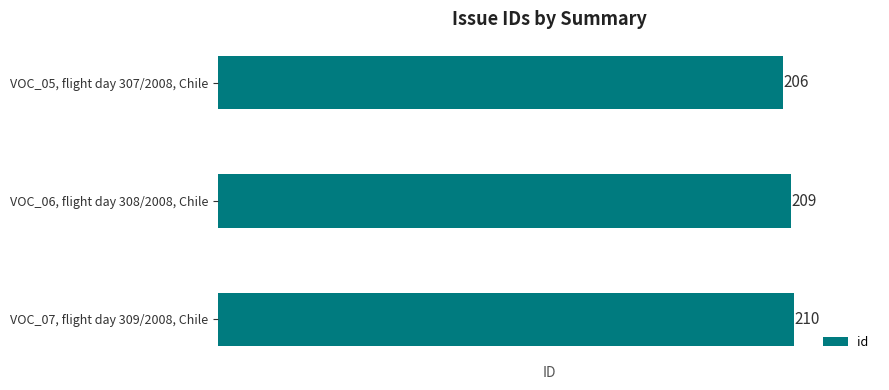

Which has a higher value, VOC_06, flight day 308/2008, Chile or VOC_07, flight day 309/2008, Chile?

VOC_07, flight day 309/2008, Chile